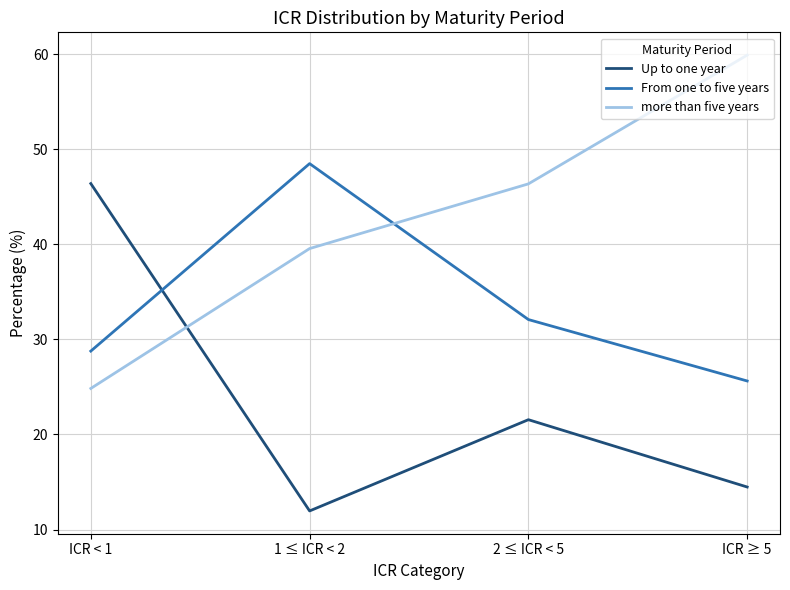

What is the sum of all more than five years values?

170.6